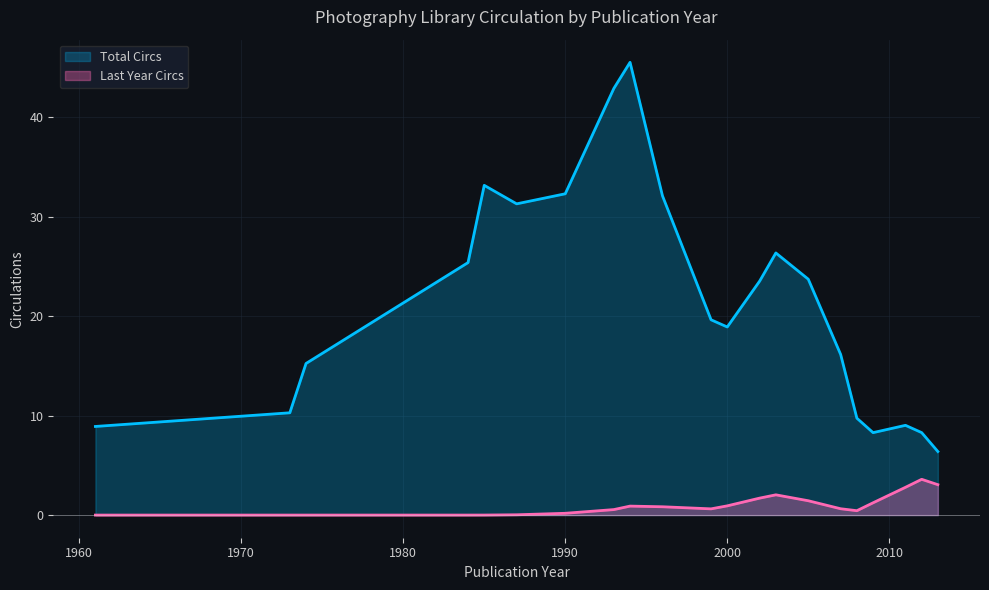

Which series has the widest spread of values?

Total Circs